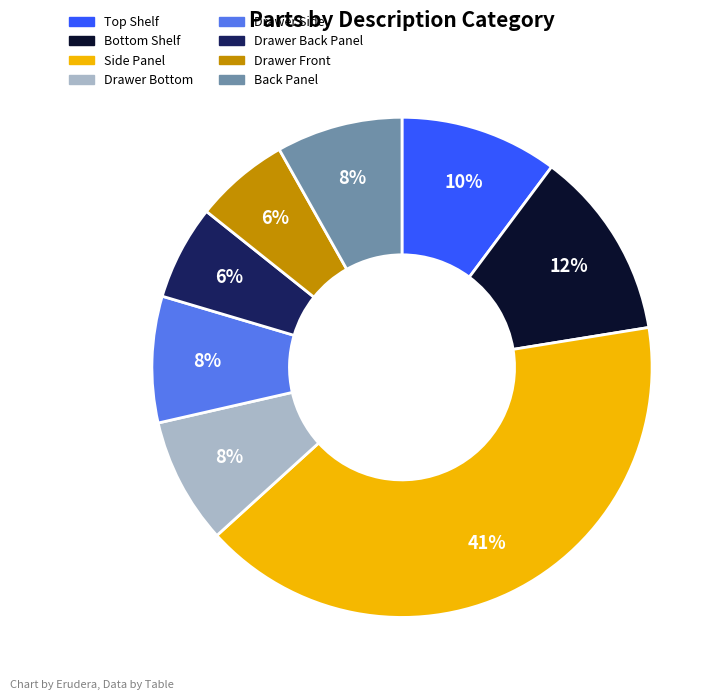

Count the number of slices in the pie.

8